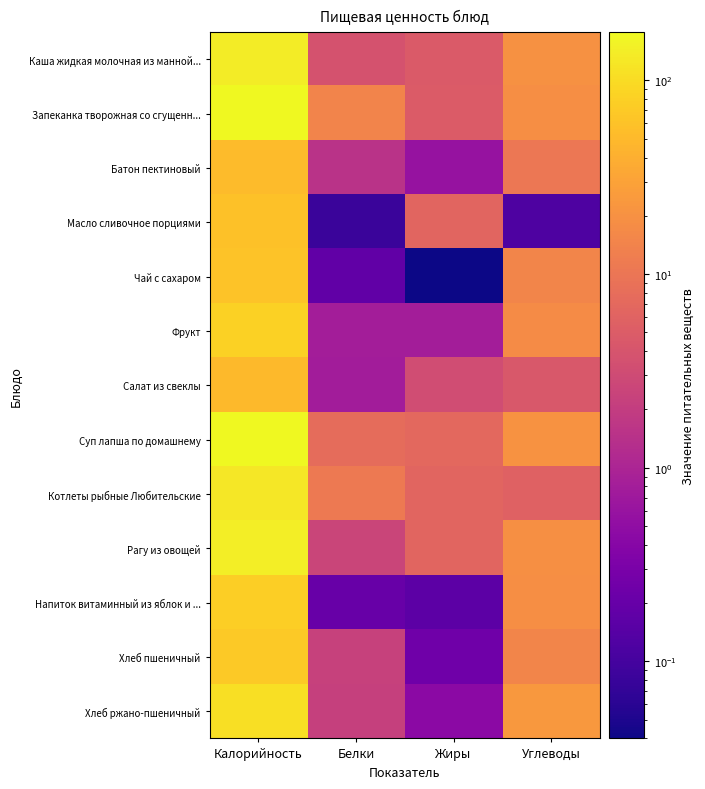

Which series has the largest total across all categories?

Запеканка творожная со сгущенн...